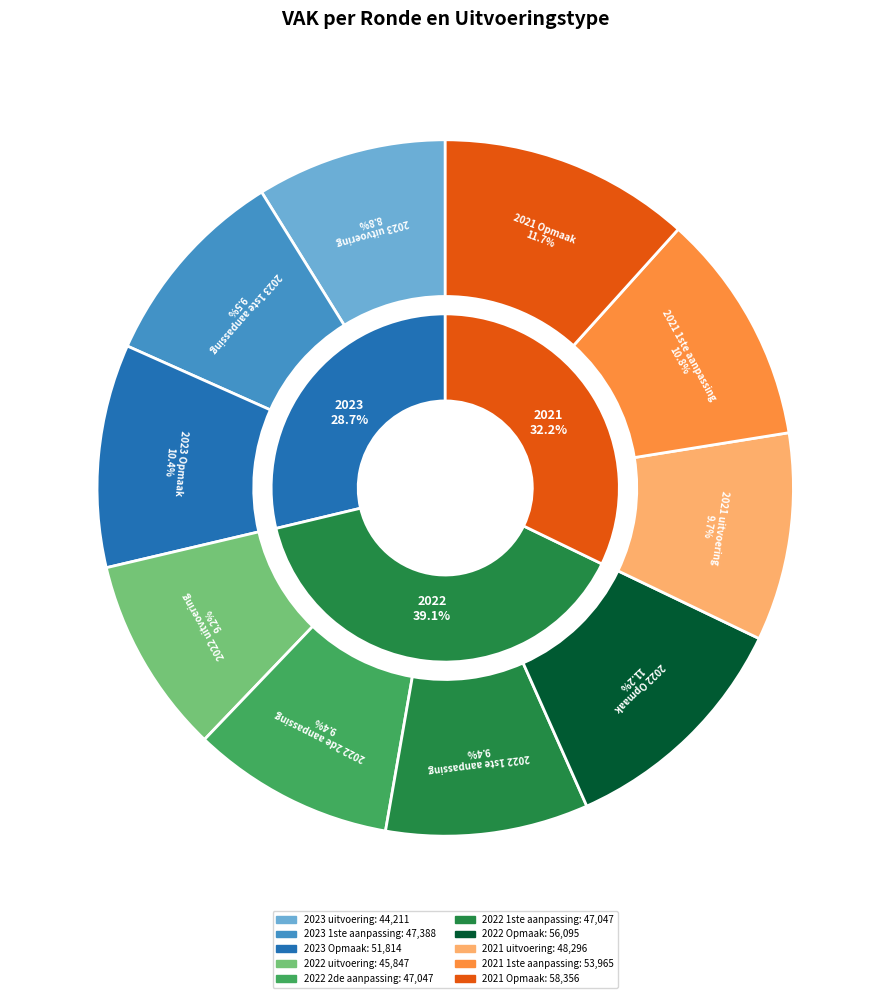

Does 2021 1ste aanpassing account for over 50% of the chart?

No